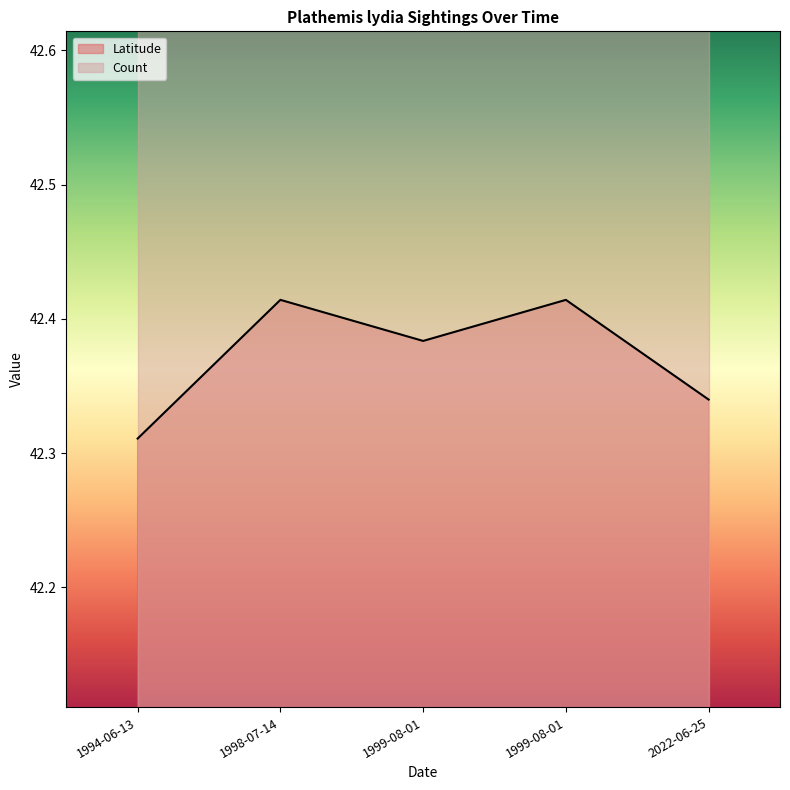

Between 1999-08-01 and 1999-08-01, which is larger?

1999-08-01